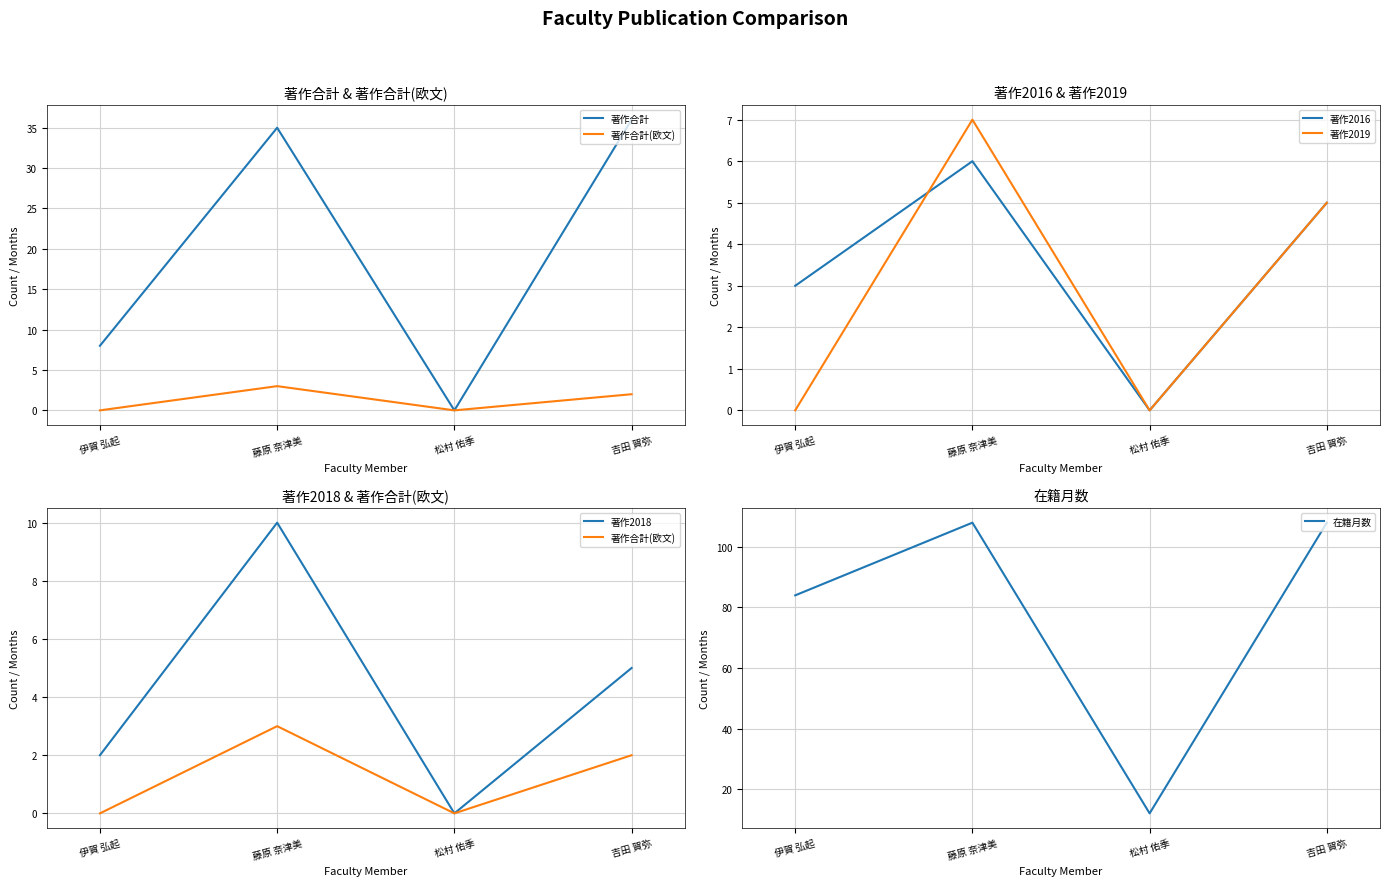

How many data points in 著作合計(欧文) are less than 2?

2